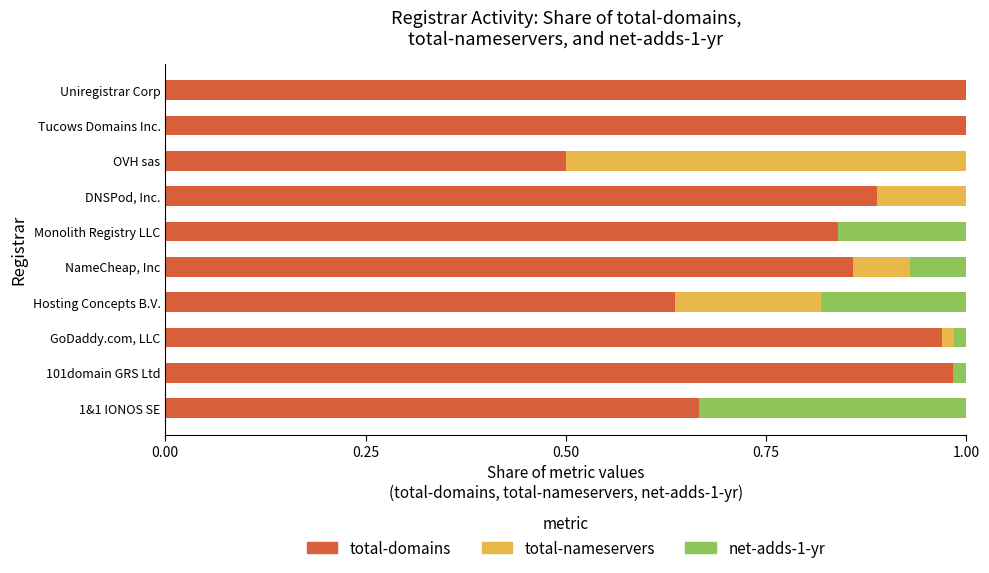

Is it true that total-domains equals 1.0 at 101domain GRS Ltd?

True